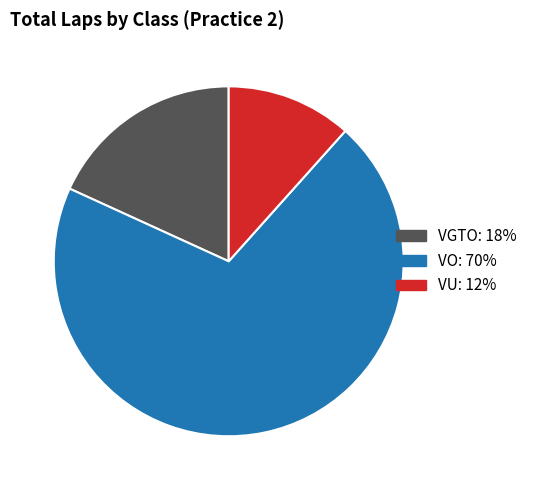

Is there any slice that represents more than half of the pie?

Yes